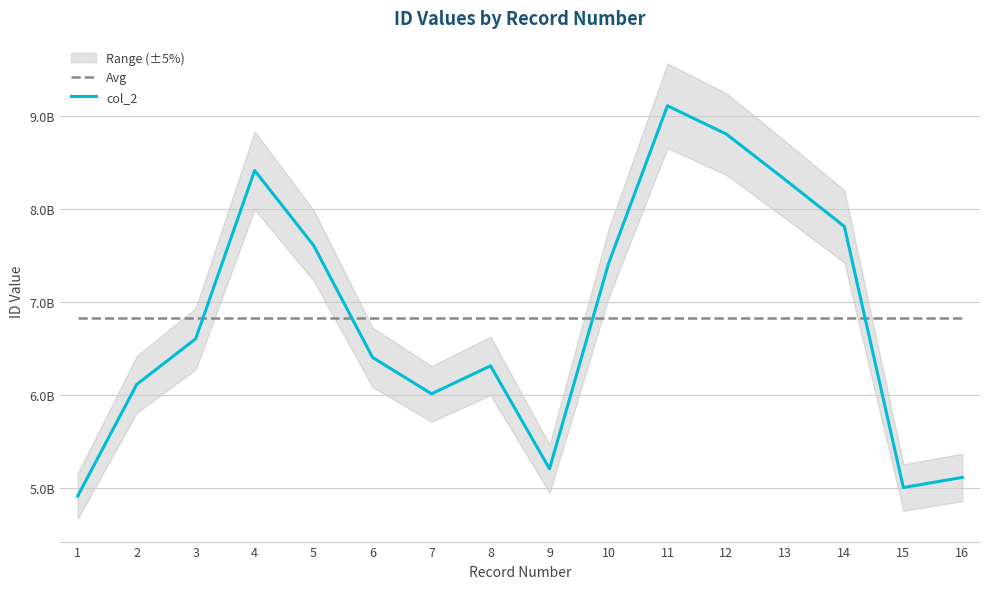

Between 1 and 12, which is larger?

1